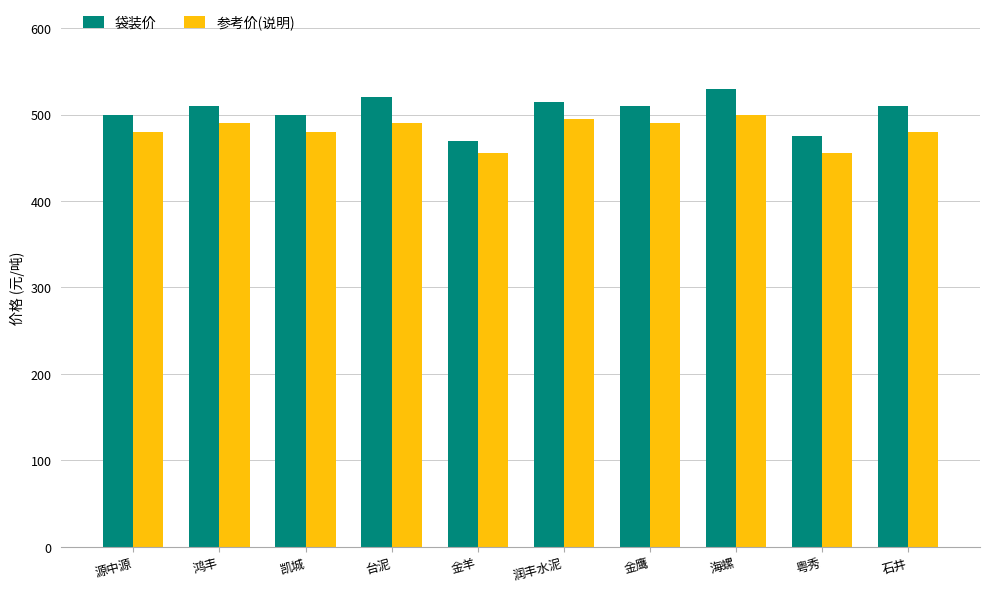

What is the maximum value shown in the chart?

530